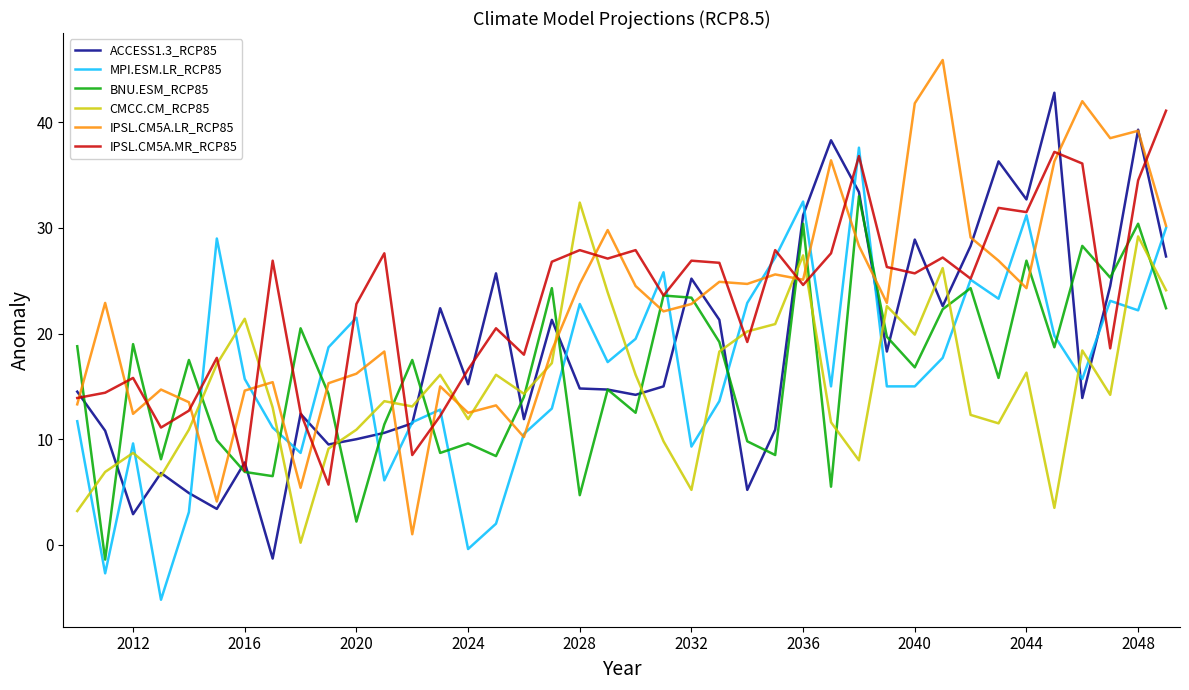

Rank the series by their maximum value, from lowest to highest.

CMCC.CM_RCP85, BNU.ESM_RCP85, MPI.ESM.LR_RCP85, IPSL.CM5A.MR_RCP85, ACCESS1.3_RCP85, IPSL.CM5A.LR_RCP85